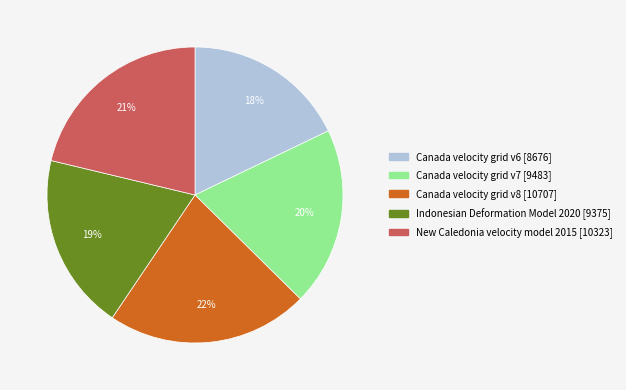

How many slices are in this pie chart?

5